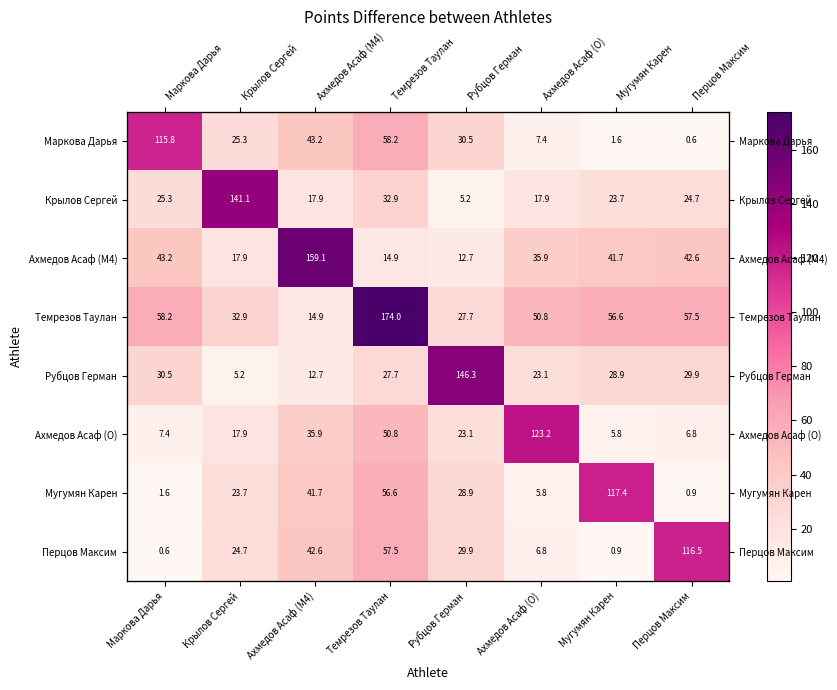

At which label does Темрезов Таулан reach its minimum?

Ахмедов Асаф (M4)